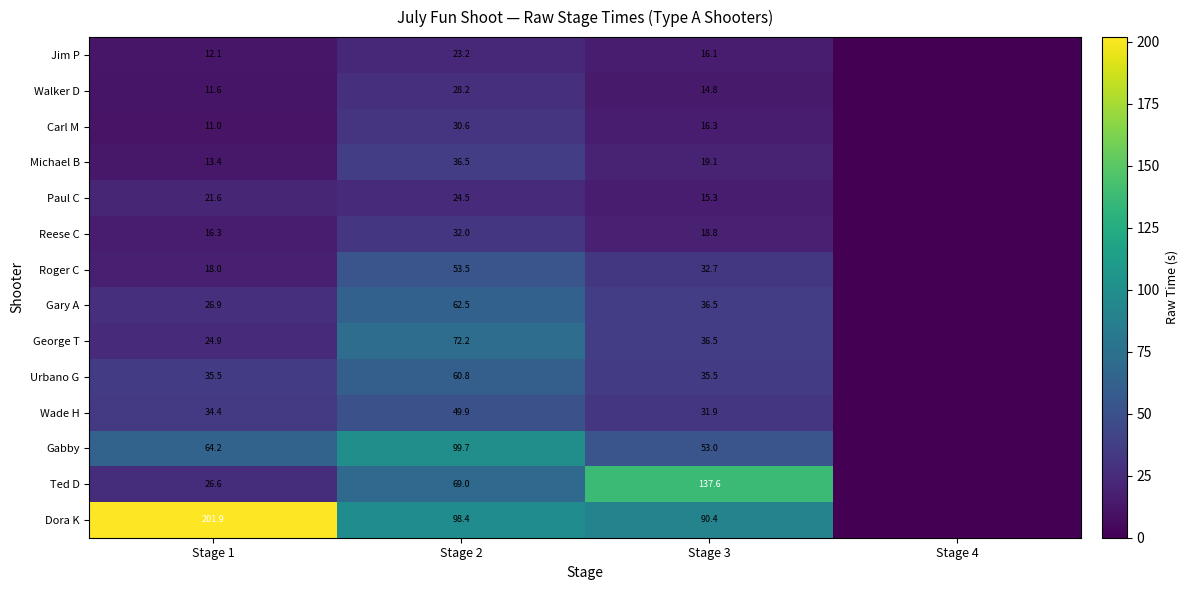

Which series has the largest range (max minus min)?

Dora K